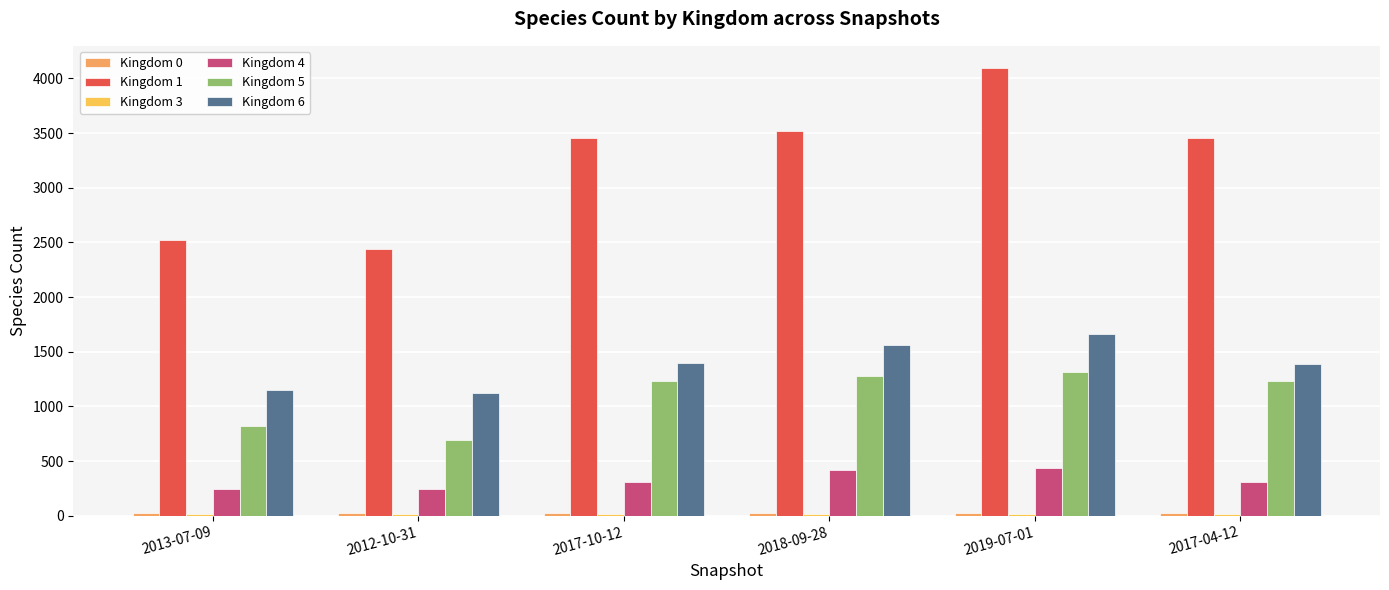

At how many categories does at least one series exceed 1358?

6